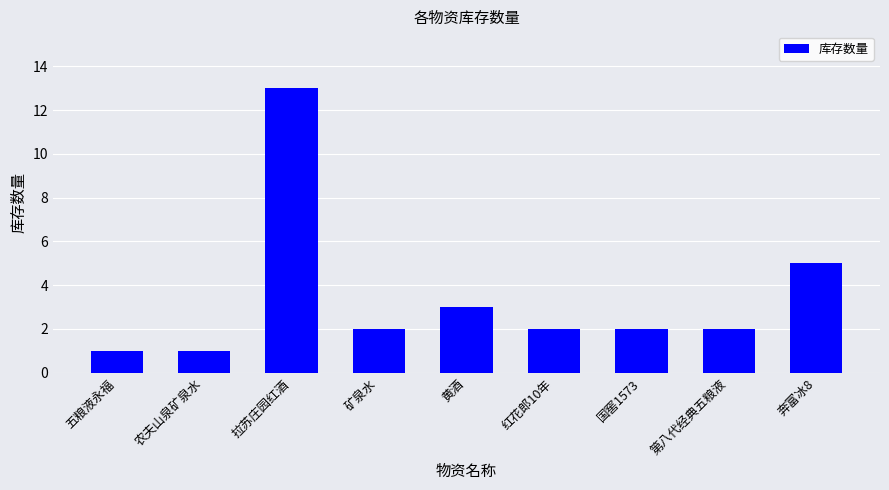

The value at 红花郎10年 is 3. True or false?

False